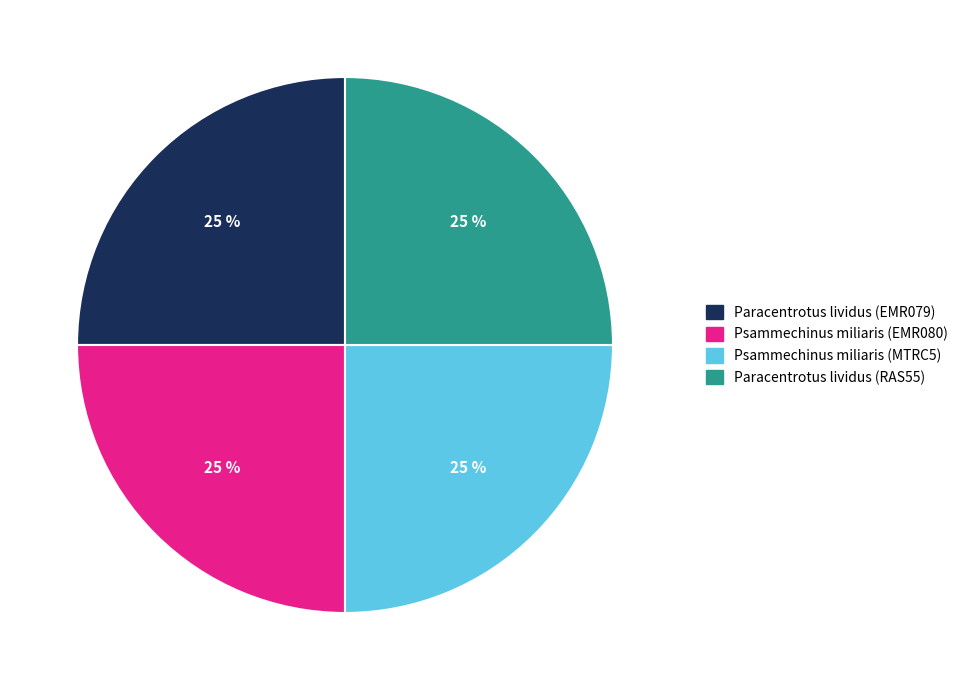

True or false: Paracentrotus lividus (EMR079) accounts for 25% of the total.

True